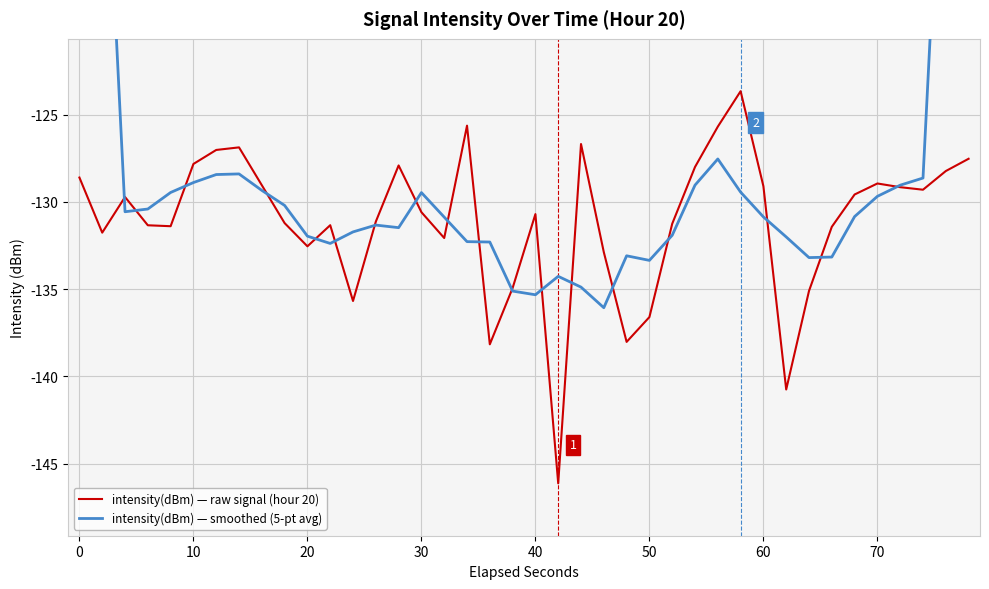

Is it true that intensity(dBm) — raw signal (hour 20) equals -209.2 at 30?

False